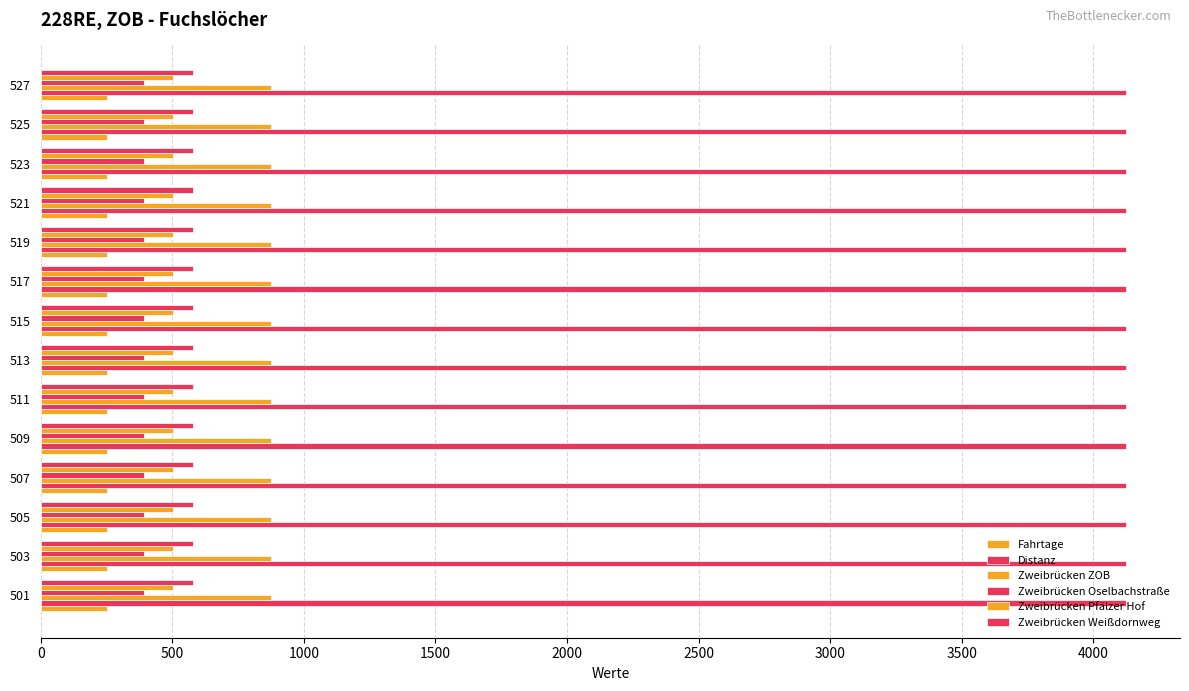

The Fahrtage series shows 250 at 511. True or false?

True